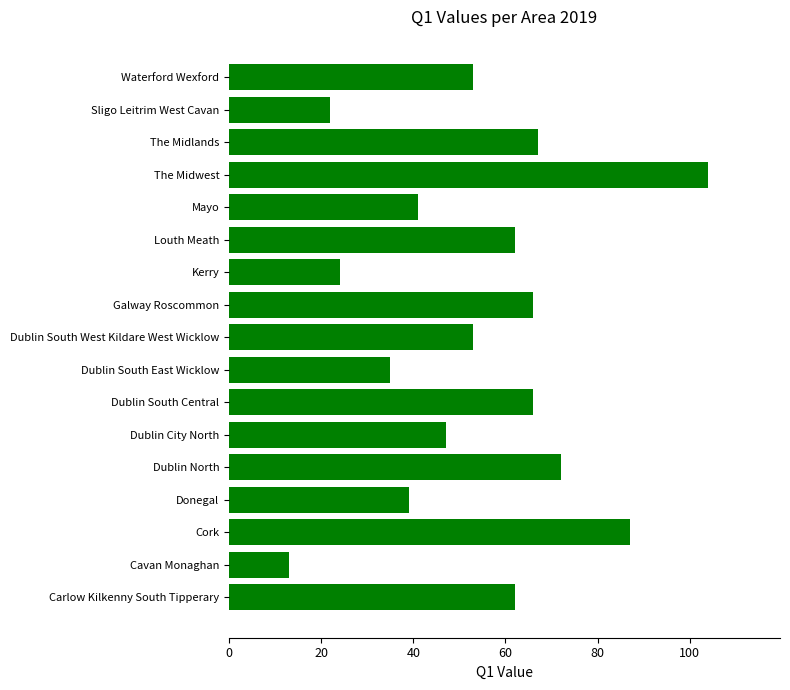

The value at Waterford Wexford is 14. True or false?

False